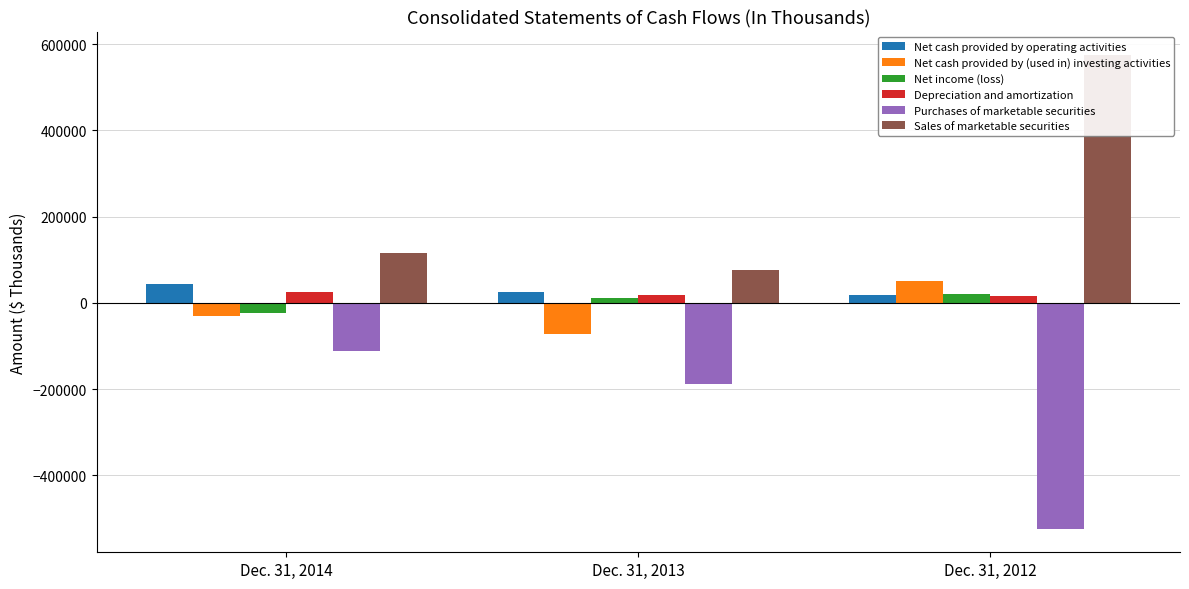

Where is Depreciation and amortization nearest to the value 19729?

Dec. 31, 2013